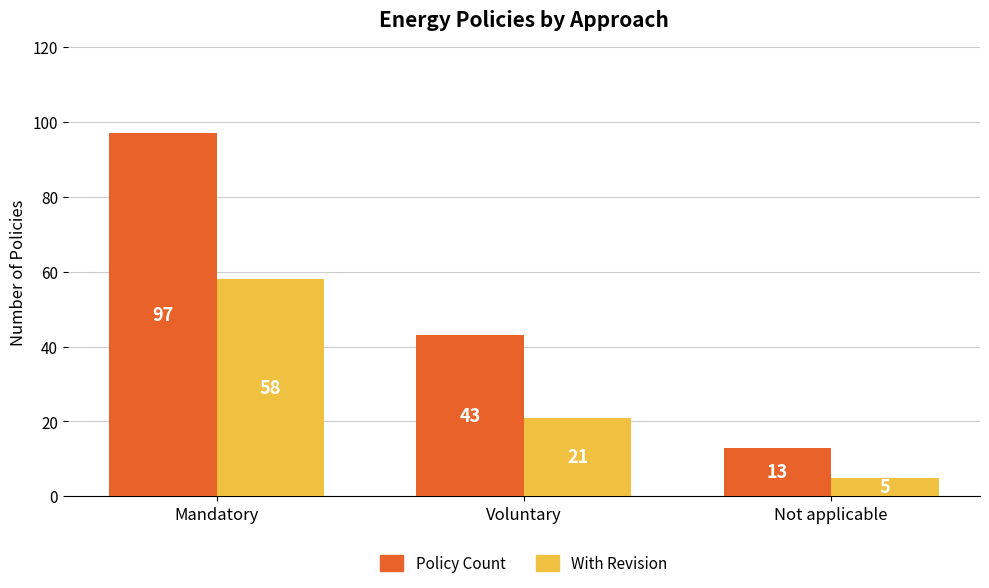

Which series changed the most between Mandatory and Not applicable?

Policy Count